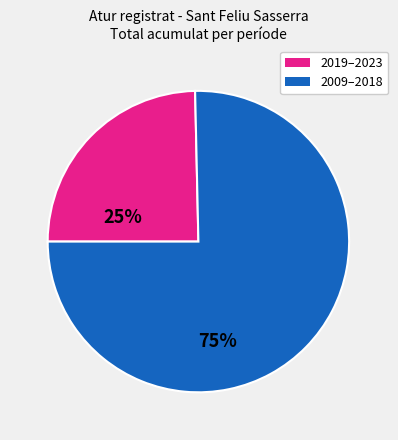

How many segments does this pie chart have?

2